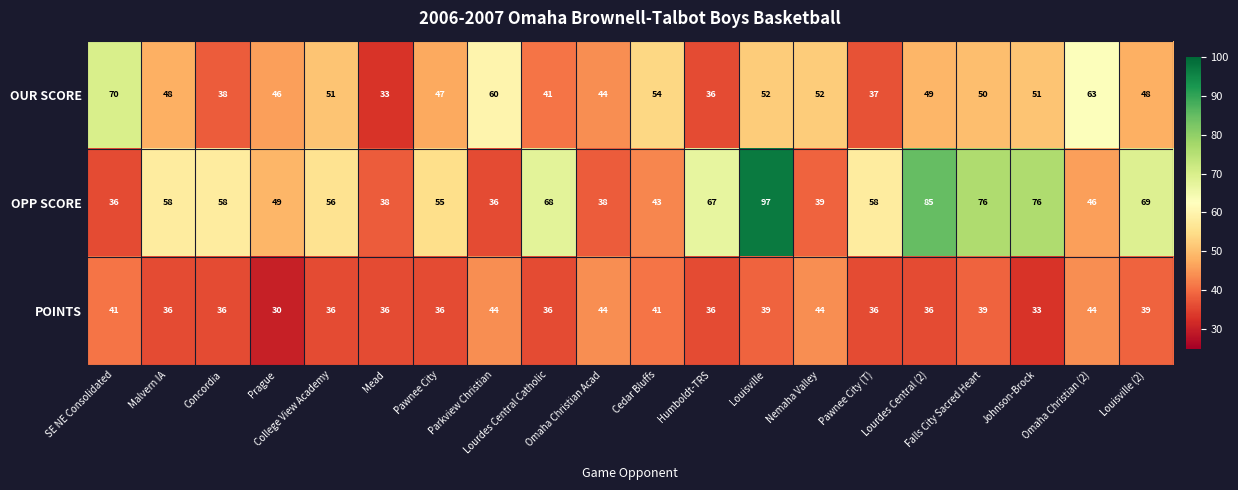

How many POINTS values are between 36 and 41?

14